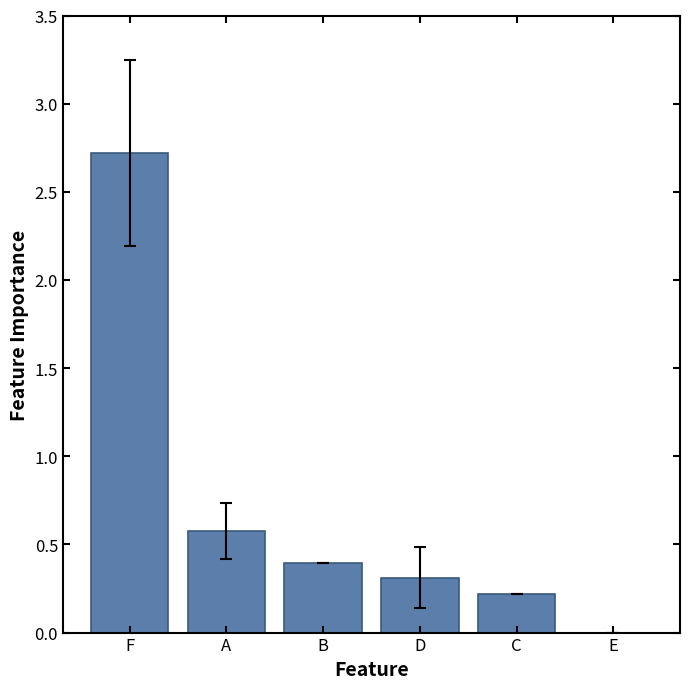

The value at D is 0.1. True or false?

False